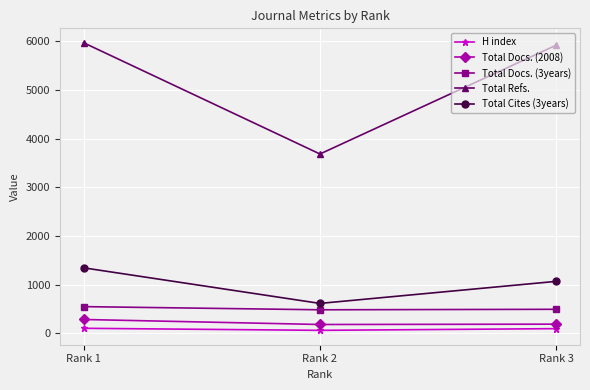

How many data points does each series have?

3